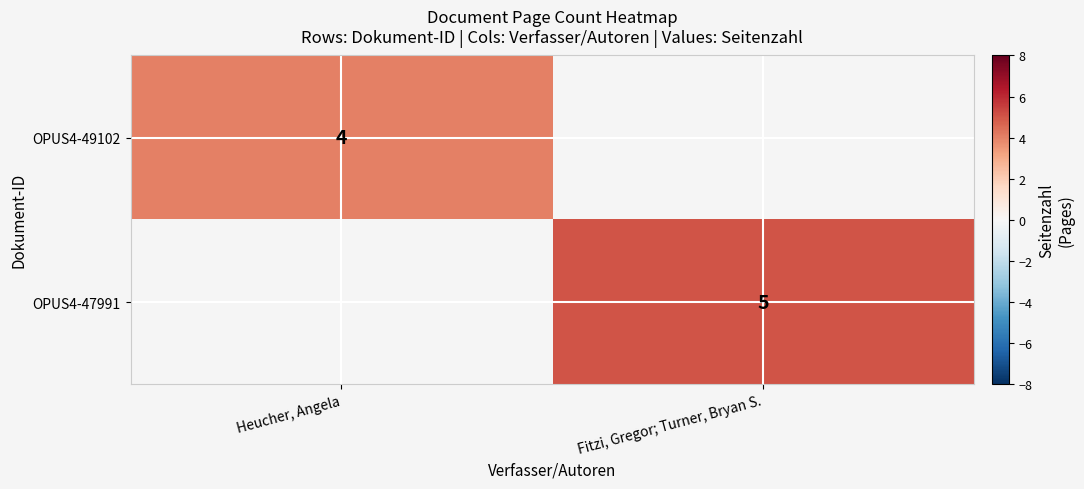

Between Fitzi, Gregor; Turner, Bryan S. and Heucher, Angela, which is larger?

Heucher, Angela